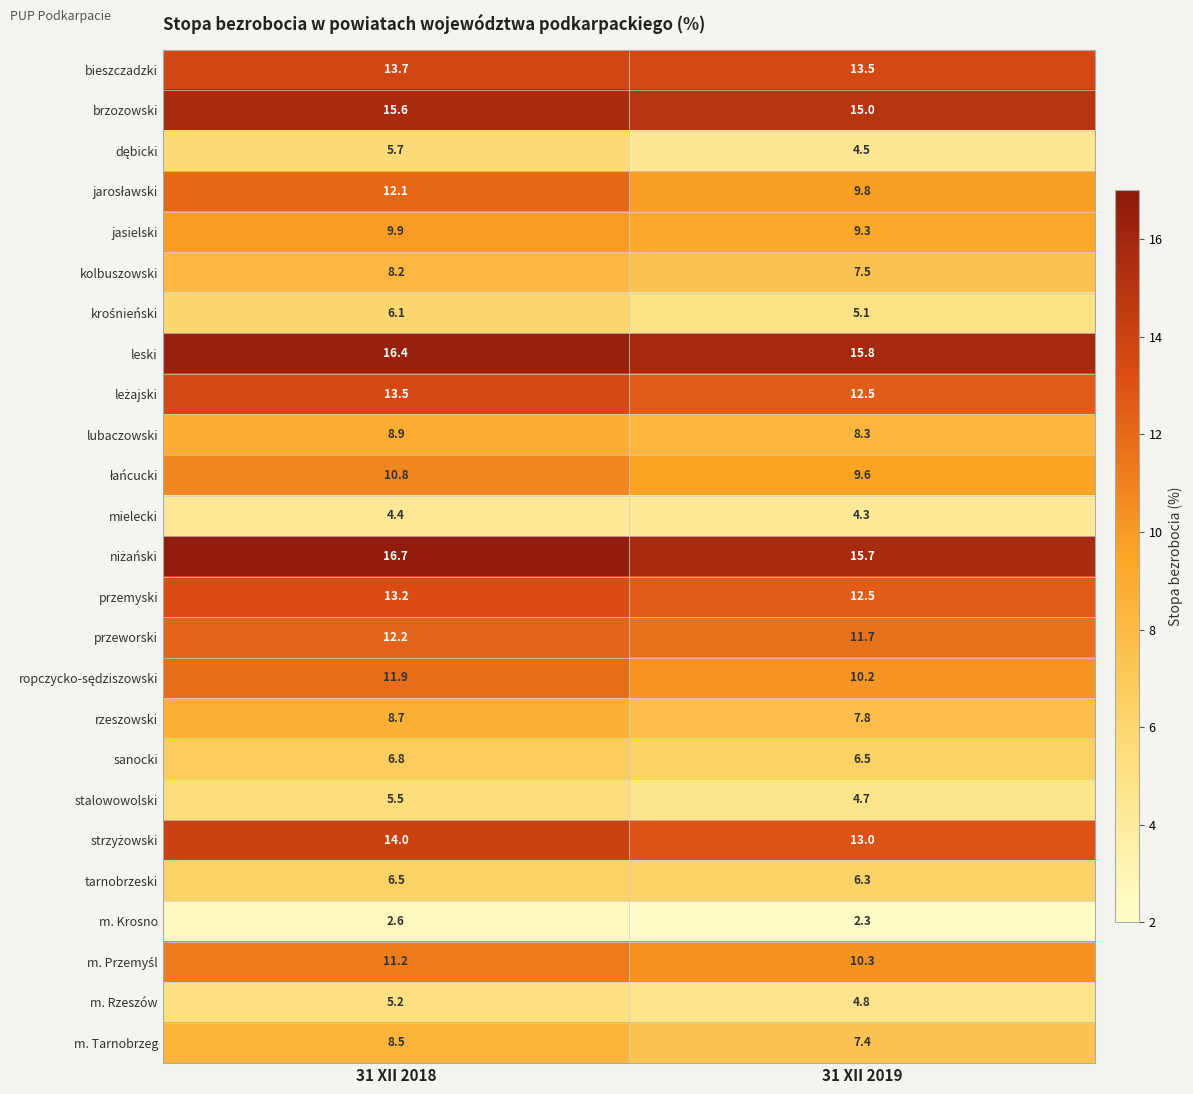

What is the spread (max minus min) of values at 31 XII 2018?

14.1